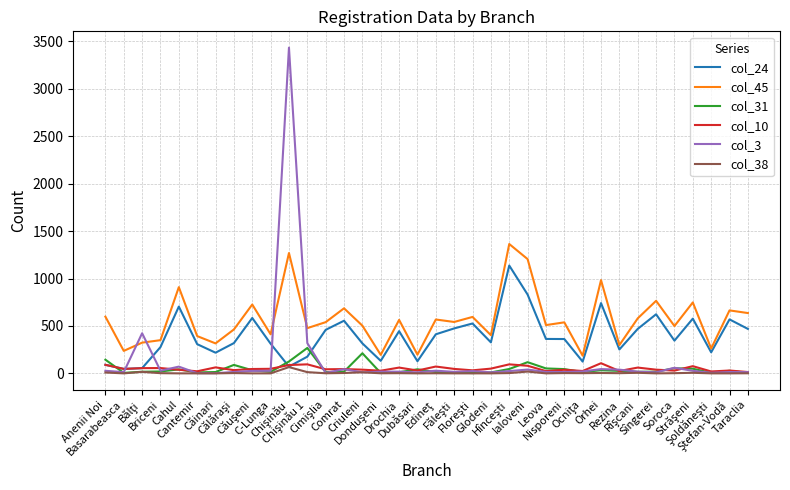

After their last crossing, which series has the higher values: col_45 or col_3?

col_45